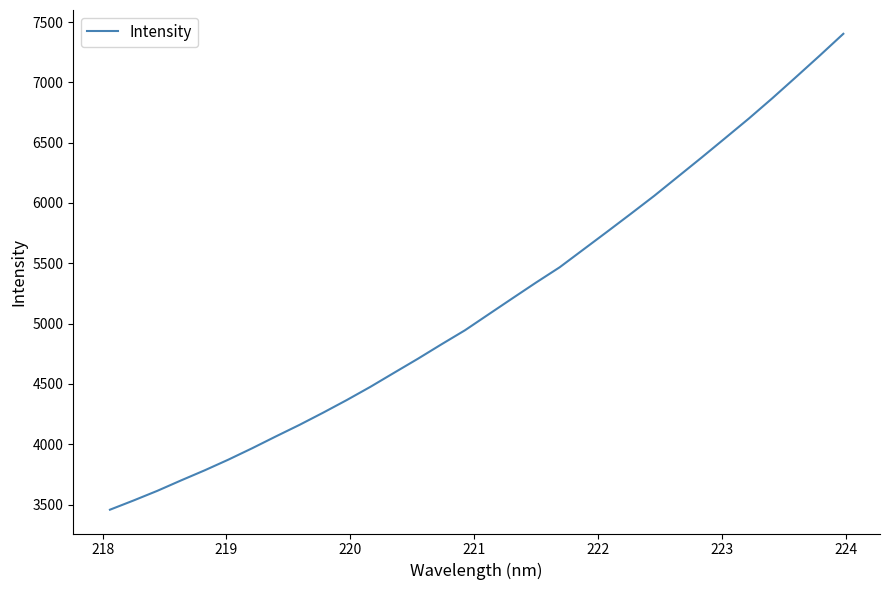

What is the greatest value displayed?

7402.3